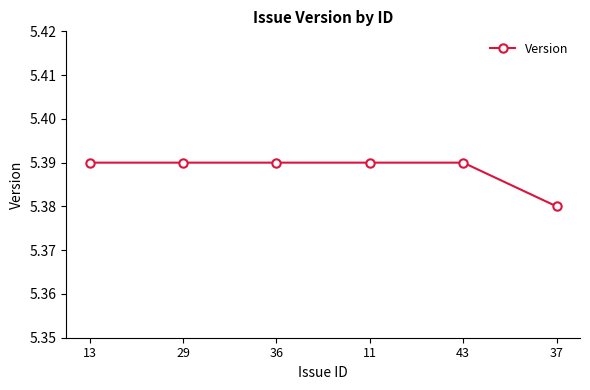

What is the sum of all values?

32.3